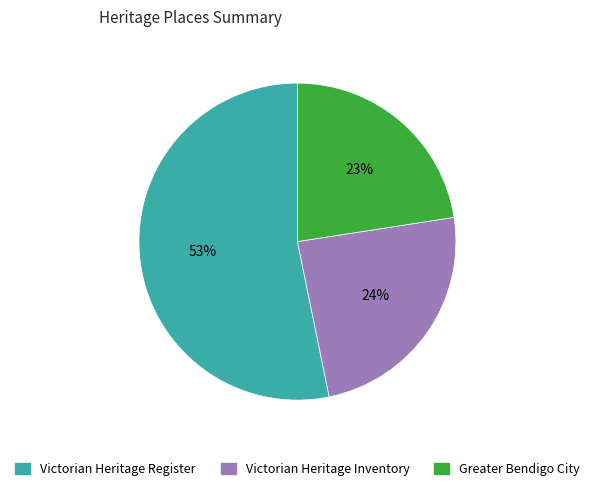

Does any single category account for the majority?

Yes